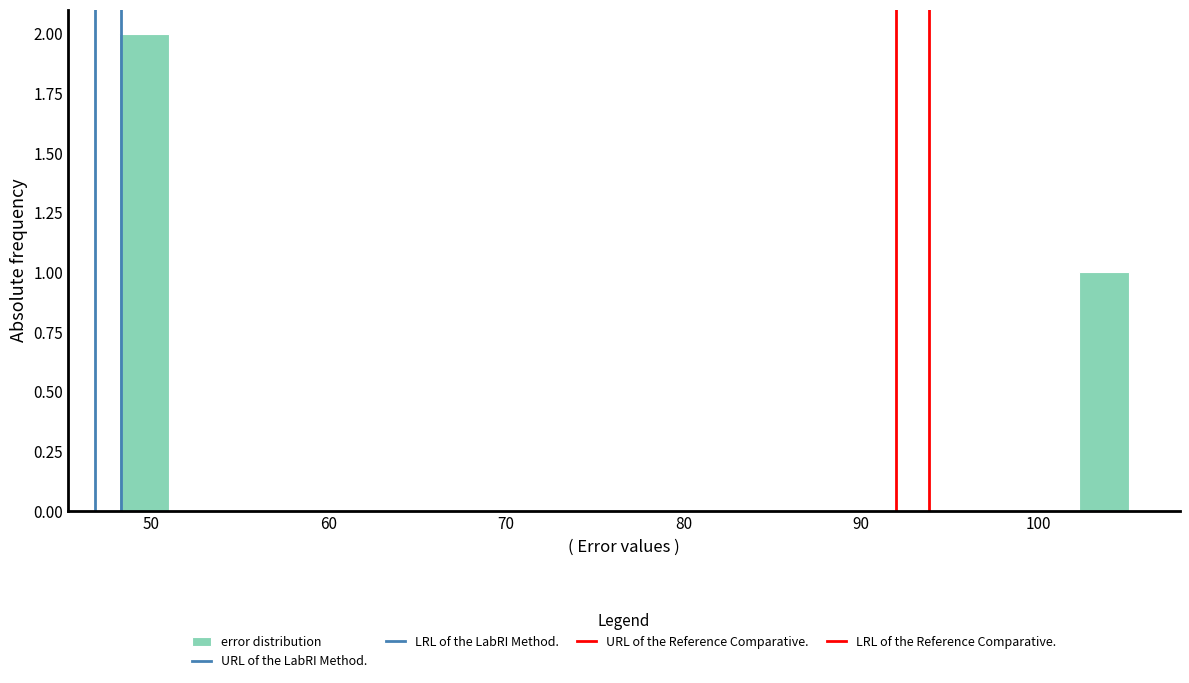

Read against the x-axis, roughly where is the centre of the tallest bar?

50